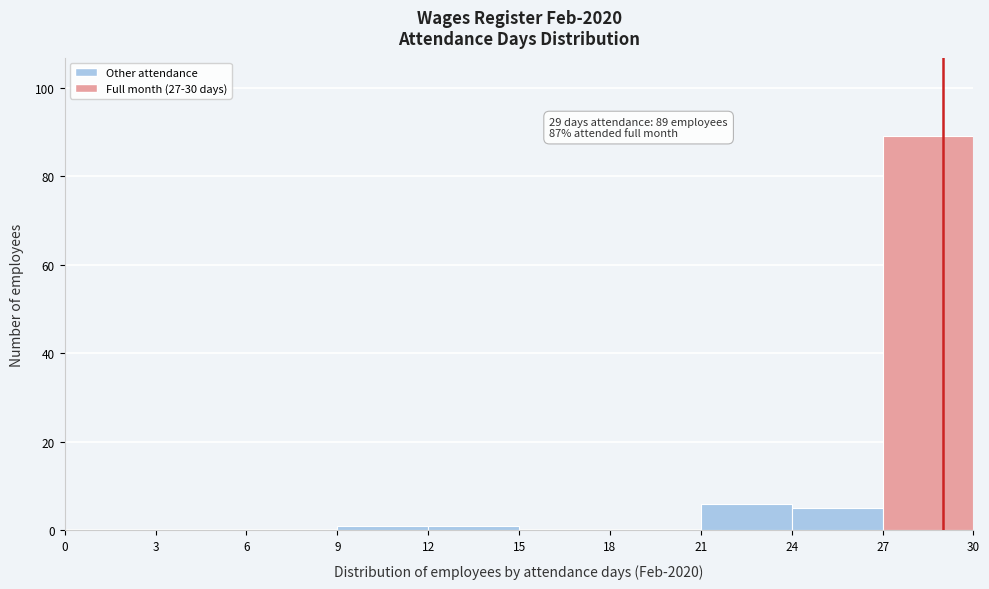

Which range on the x-axis has the tallest bar?

27 to 30